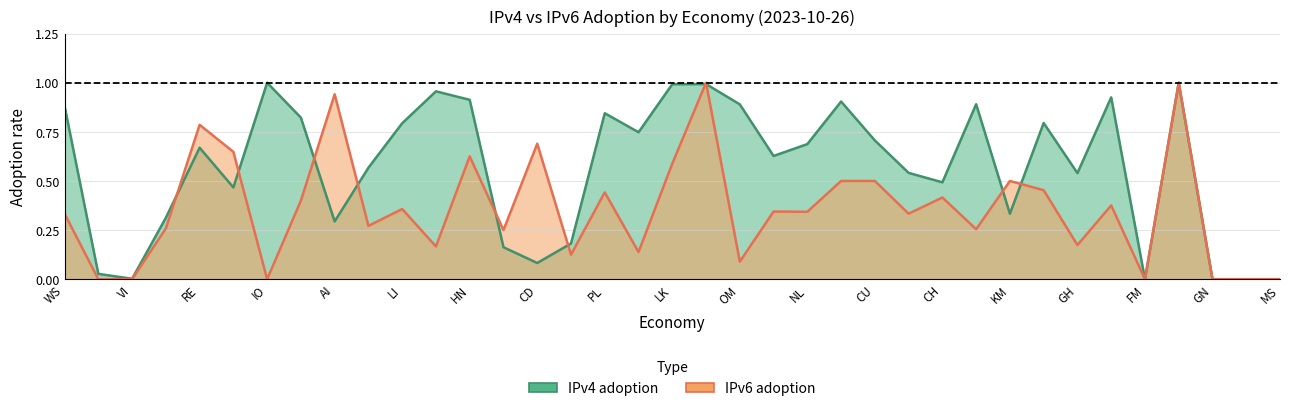

Is the value of IPv4 adoption at CH greater than the value of IPv6 adoption at DO?

No